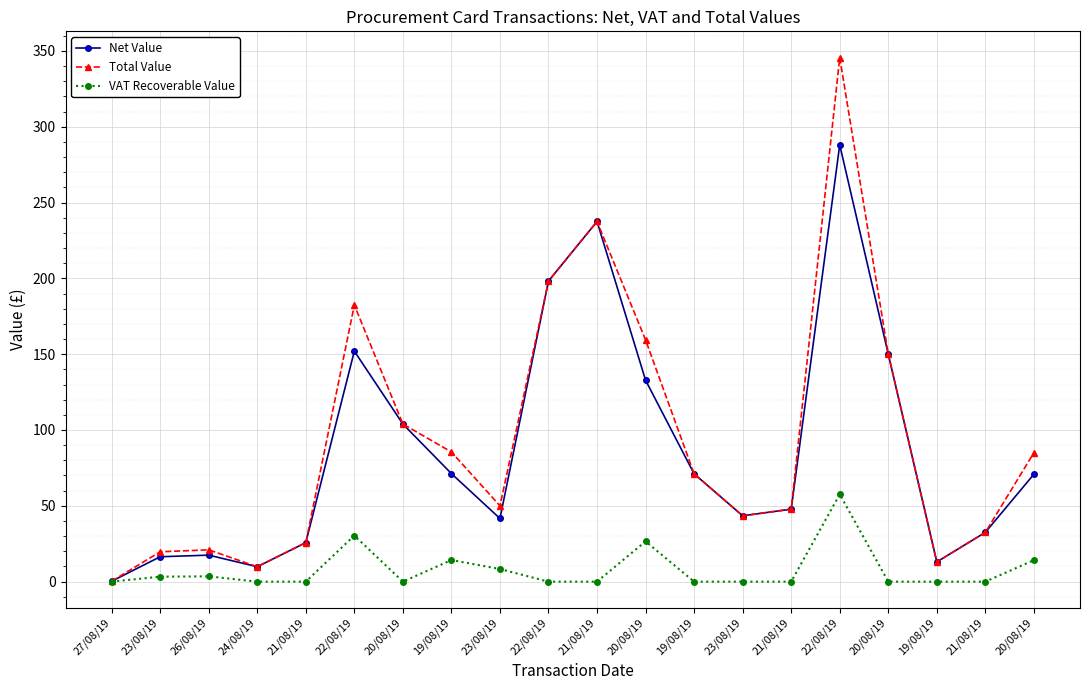

What is the difference between the highest and lowest values at 19/08/19?

71.2